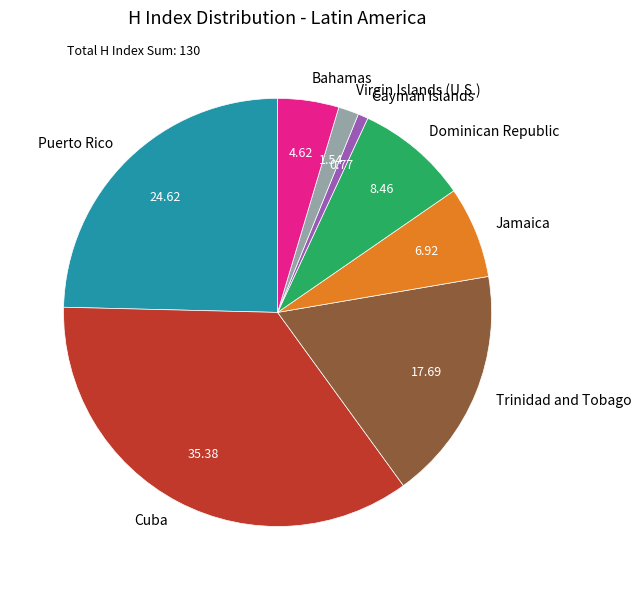

Combined, do Jamaica and Puerto Rico account for over 50%?

No